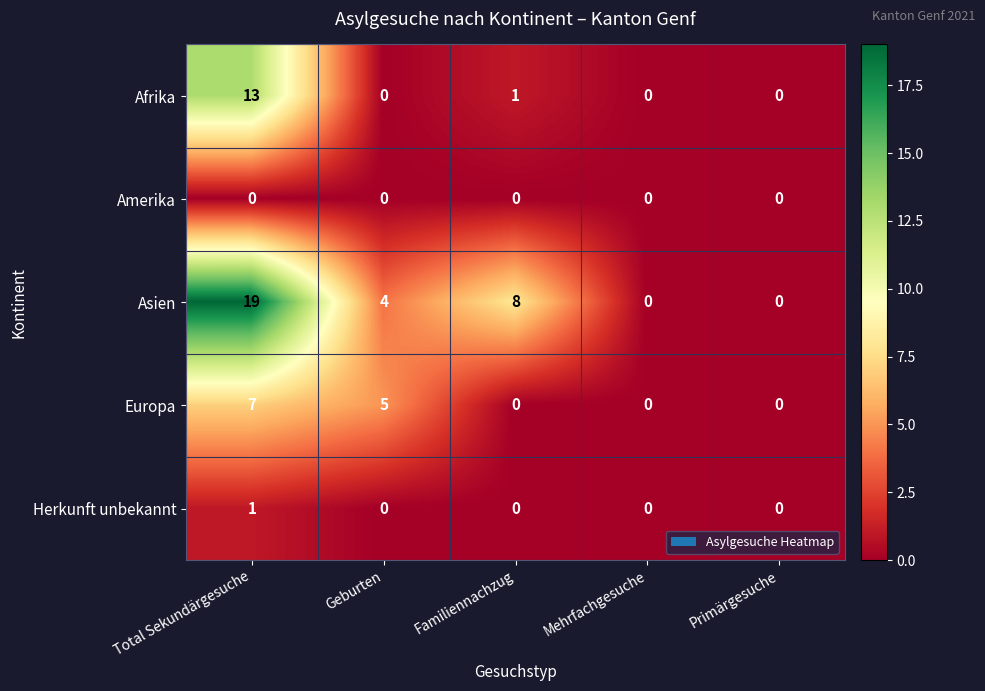

Reading right to left, what are all the values shown in this chart?

Afrika: Primärgesuche=0	Mehrfachgesuche=0	Familiennachzug=1	Geburten=0	Total Sekundärgesuche=13
Amerika: Primärgesuche=0	Mehrfachgesuche=0	Familiennachzug=0	Geburten=0	Total Sekundärgesuche=0
Asien: Primärgesuche=0	Mehrfachgesuche=0	Familiennachzug=8	Geburten=4	Total Sekundärgesuche=19
Europa: Primärgesuche=0	Mehrfachgesuche=0	Familiennachzug=0	Geburten=5	Total Sekundärgesuche=7
Herkunft unbekannt: Primärgesuche=0	Mehrfachgesuche=0	Familiennachzug=0	Geburten=0	Total Sekundärgesuche=1